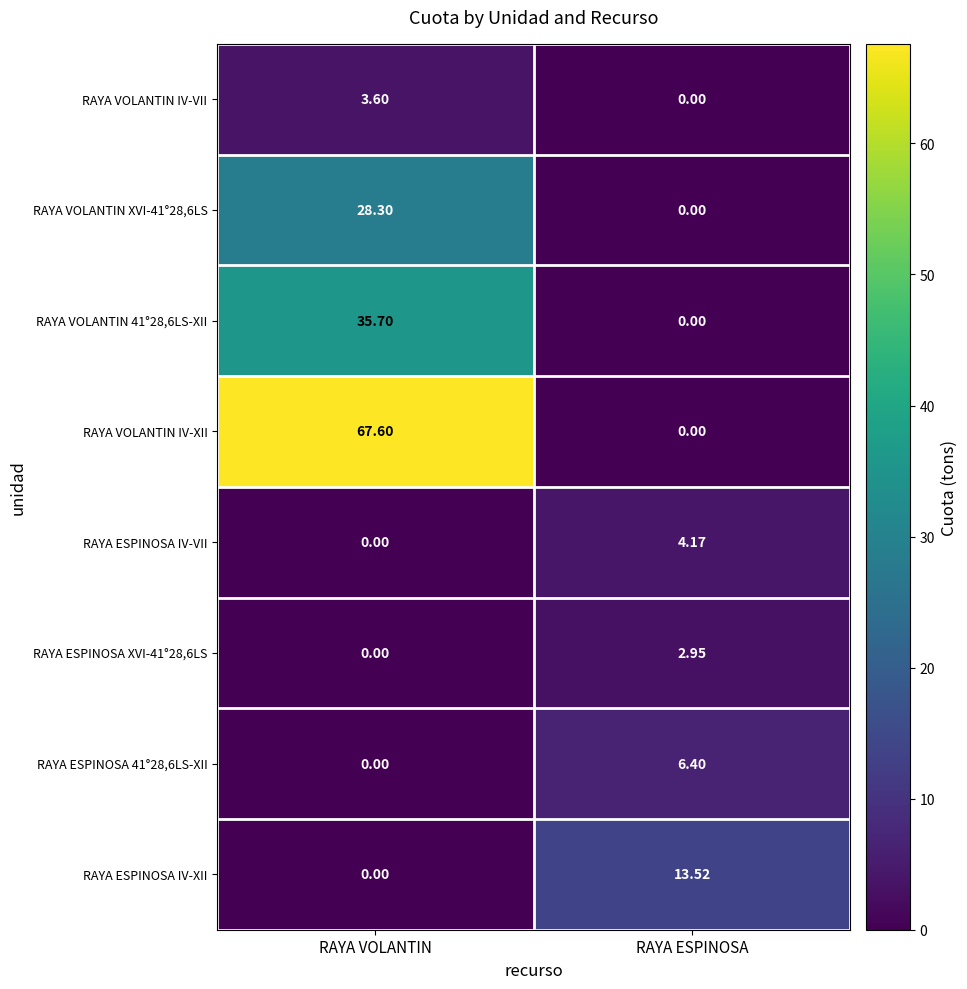

At which label does RAYA VOLANTIN 41°28,6LS-XII first exceed 35?

RAYA VOLANTIN